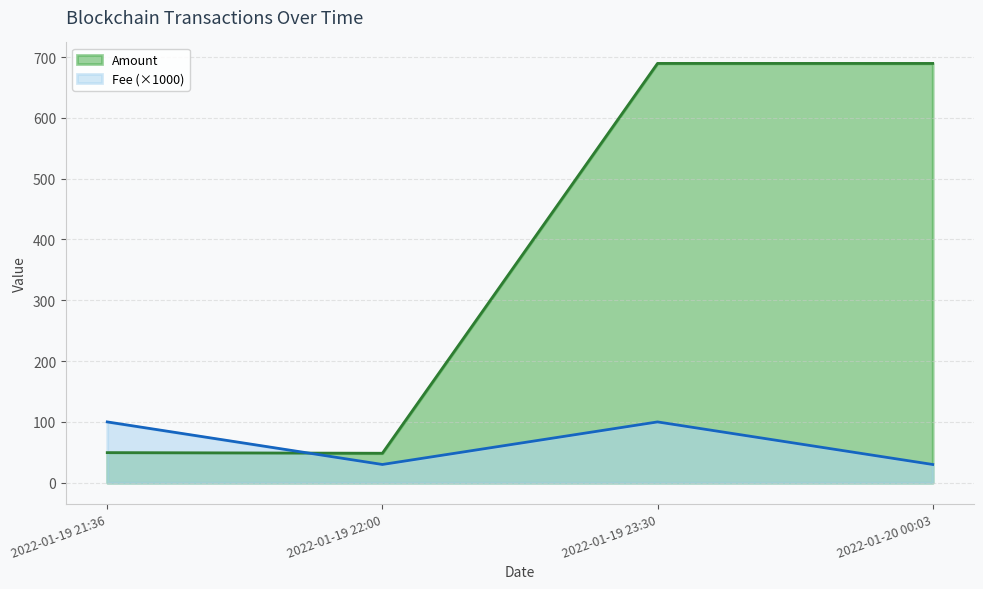

The value of Amount at 2022-01-20 00:03 is 689.5. True or false?

True